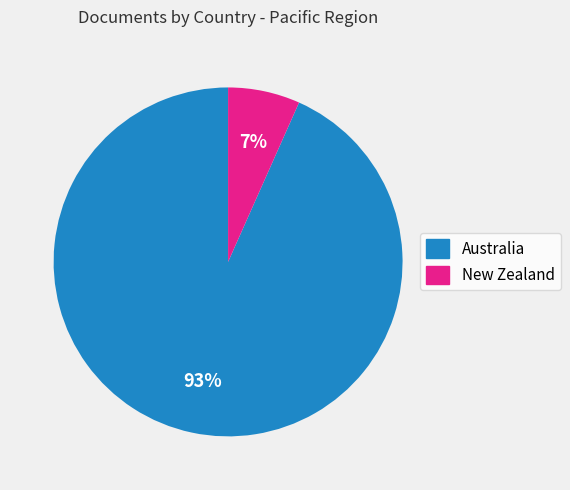

How many segments does this pie chart have?

2